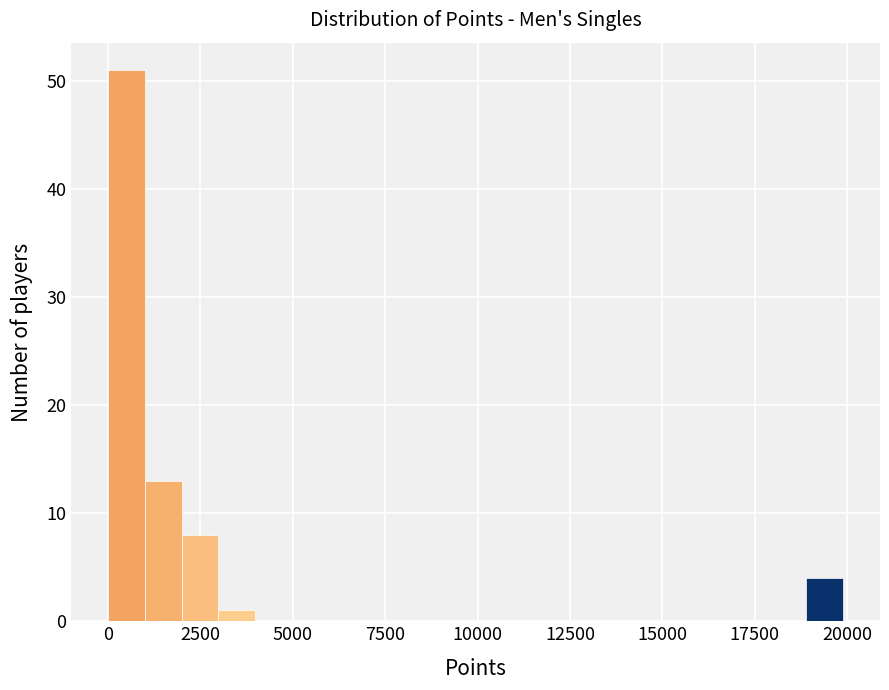

Read against the x-axis, roughly where is the centre of the tallest bar?

500